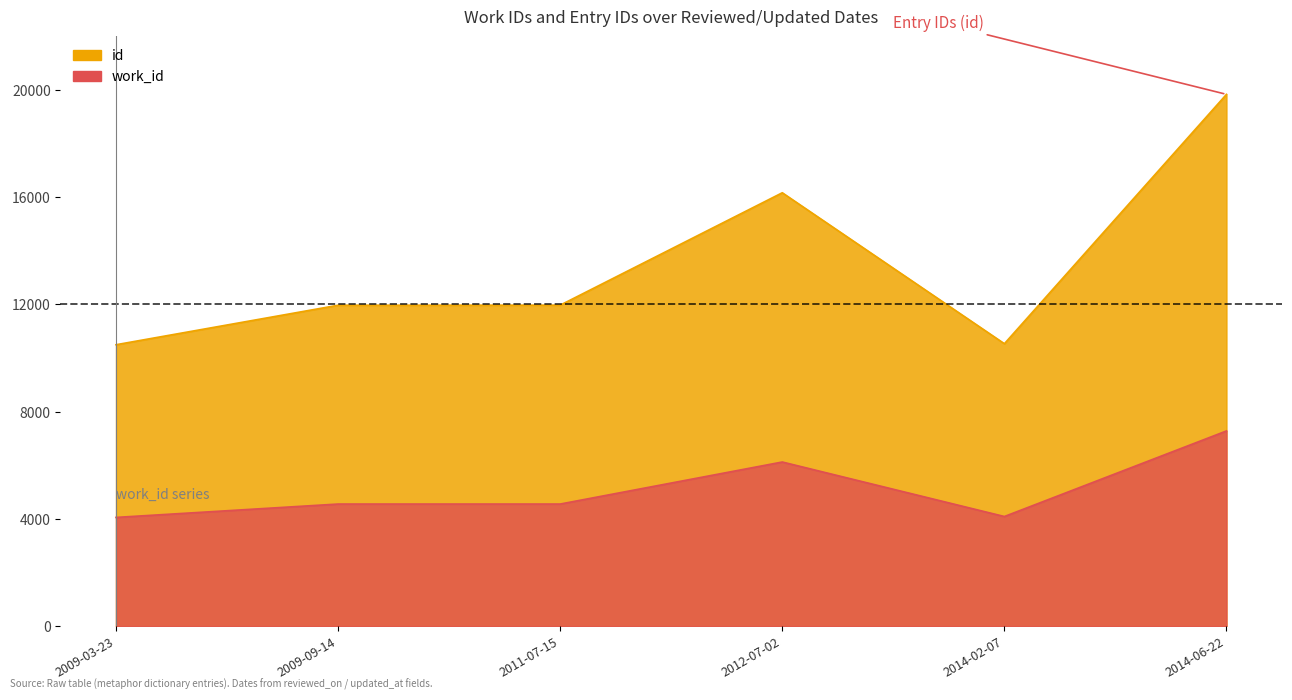

True or false: work_id has a value of 4090 at 2014-02-07.

True